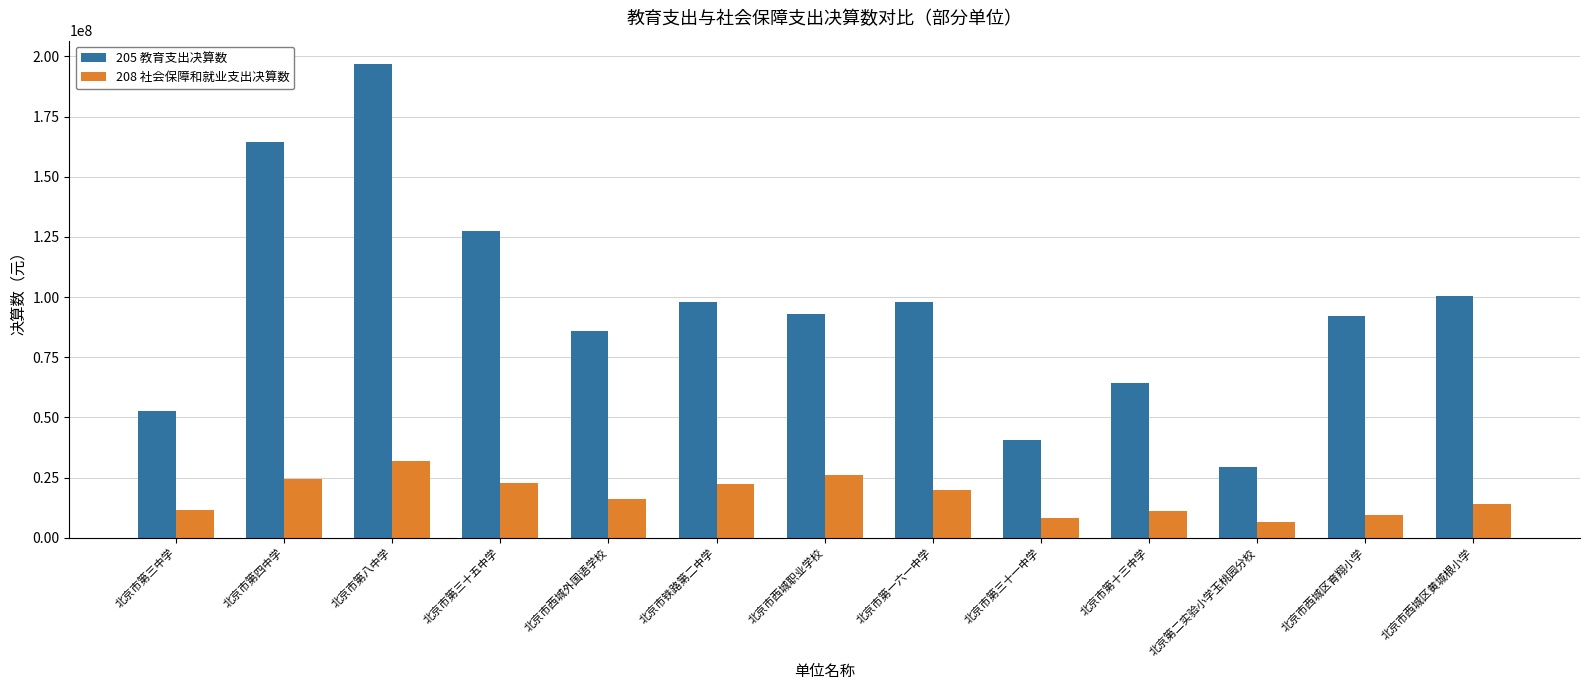

Which category has the highest value in the 208 社会保障和就业支出决算数 series?

北京市第八中学